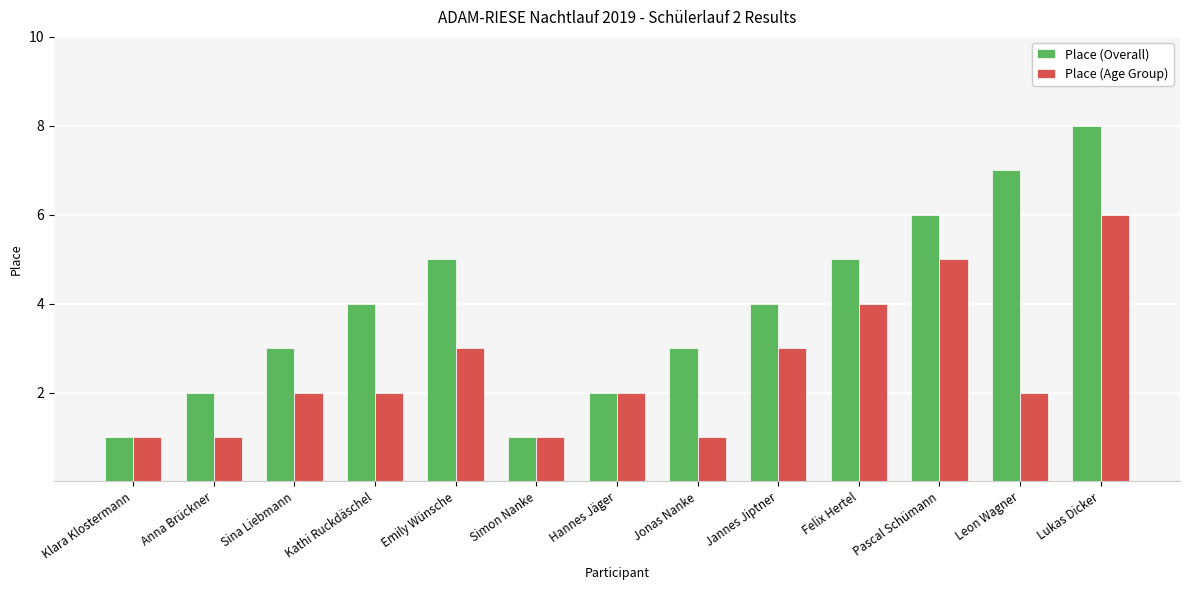

What is the label of the 10th bar from the right?

Kathi Ruckdäschel